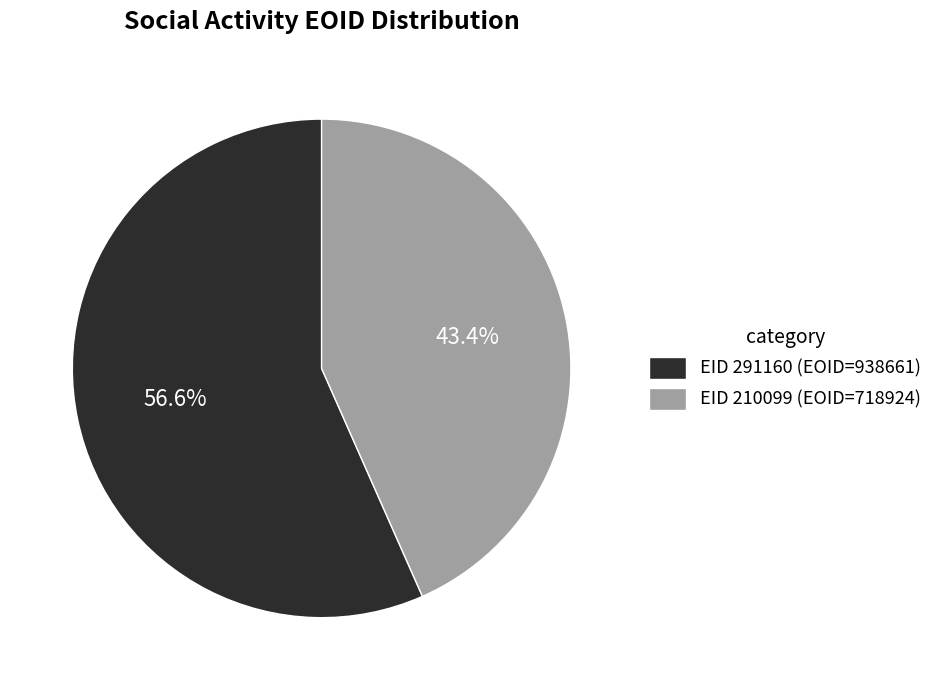

Between EID 291160 (EOID=938661) and EID 210099 (EOID=718924), which is larger?

EID 291160 (EOID=938661)